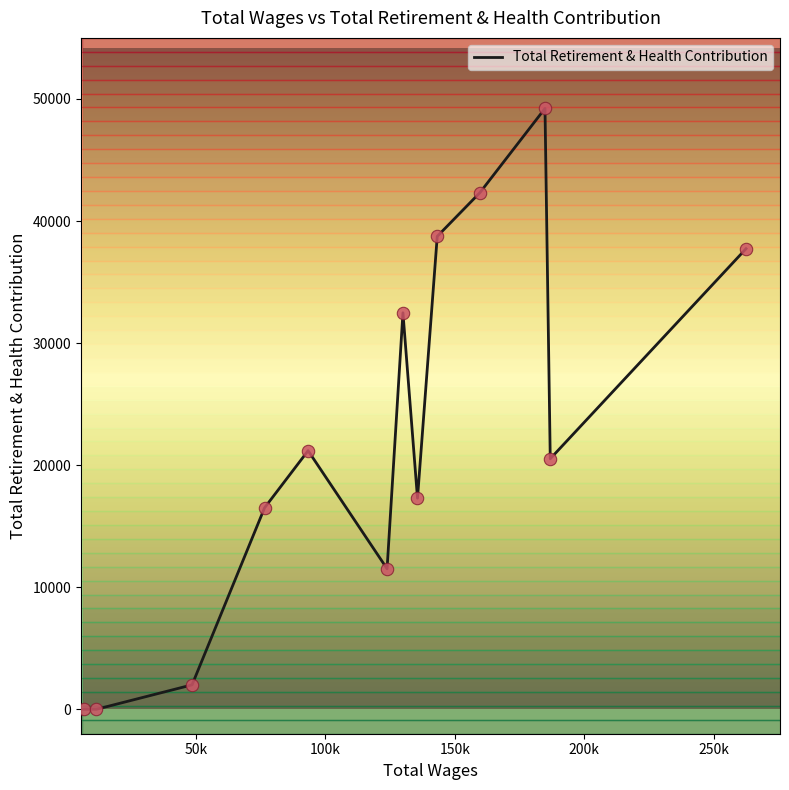

What is the highest value of the Total Retirement & Health Contribution series?

49222